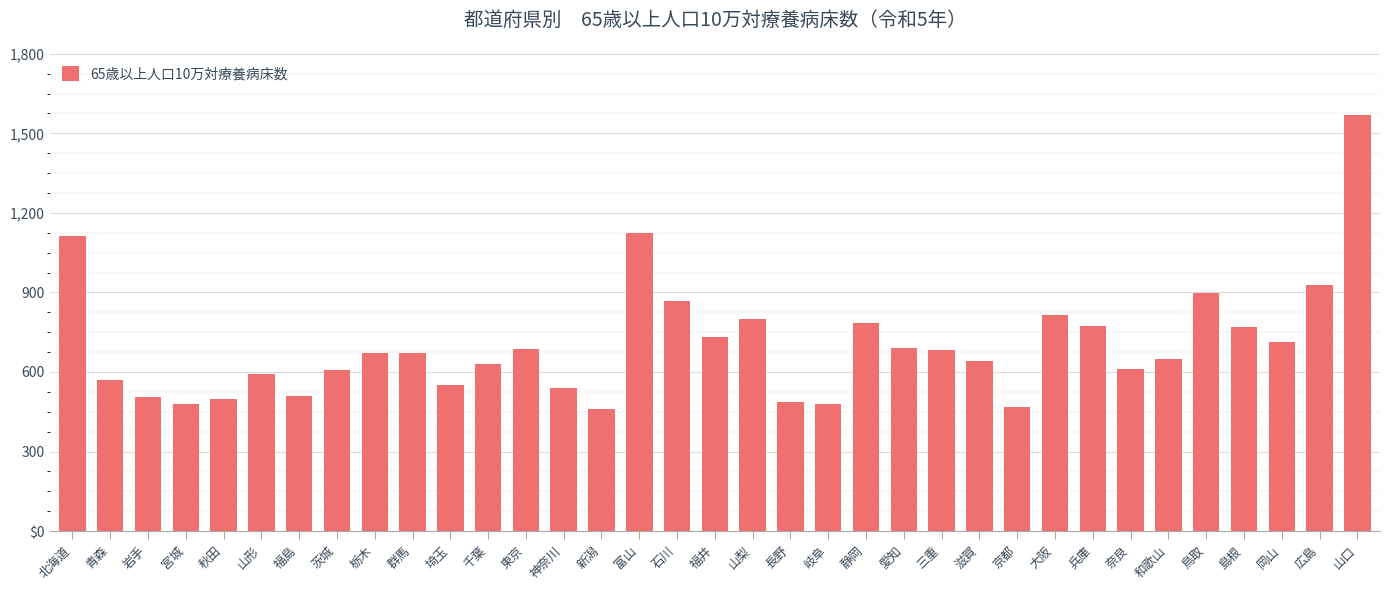

Are the bars horizontal?

No